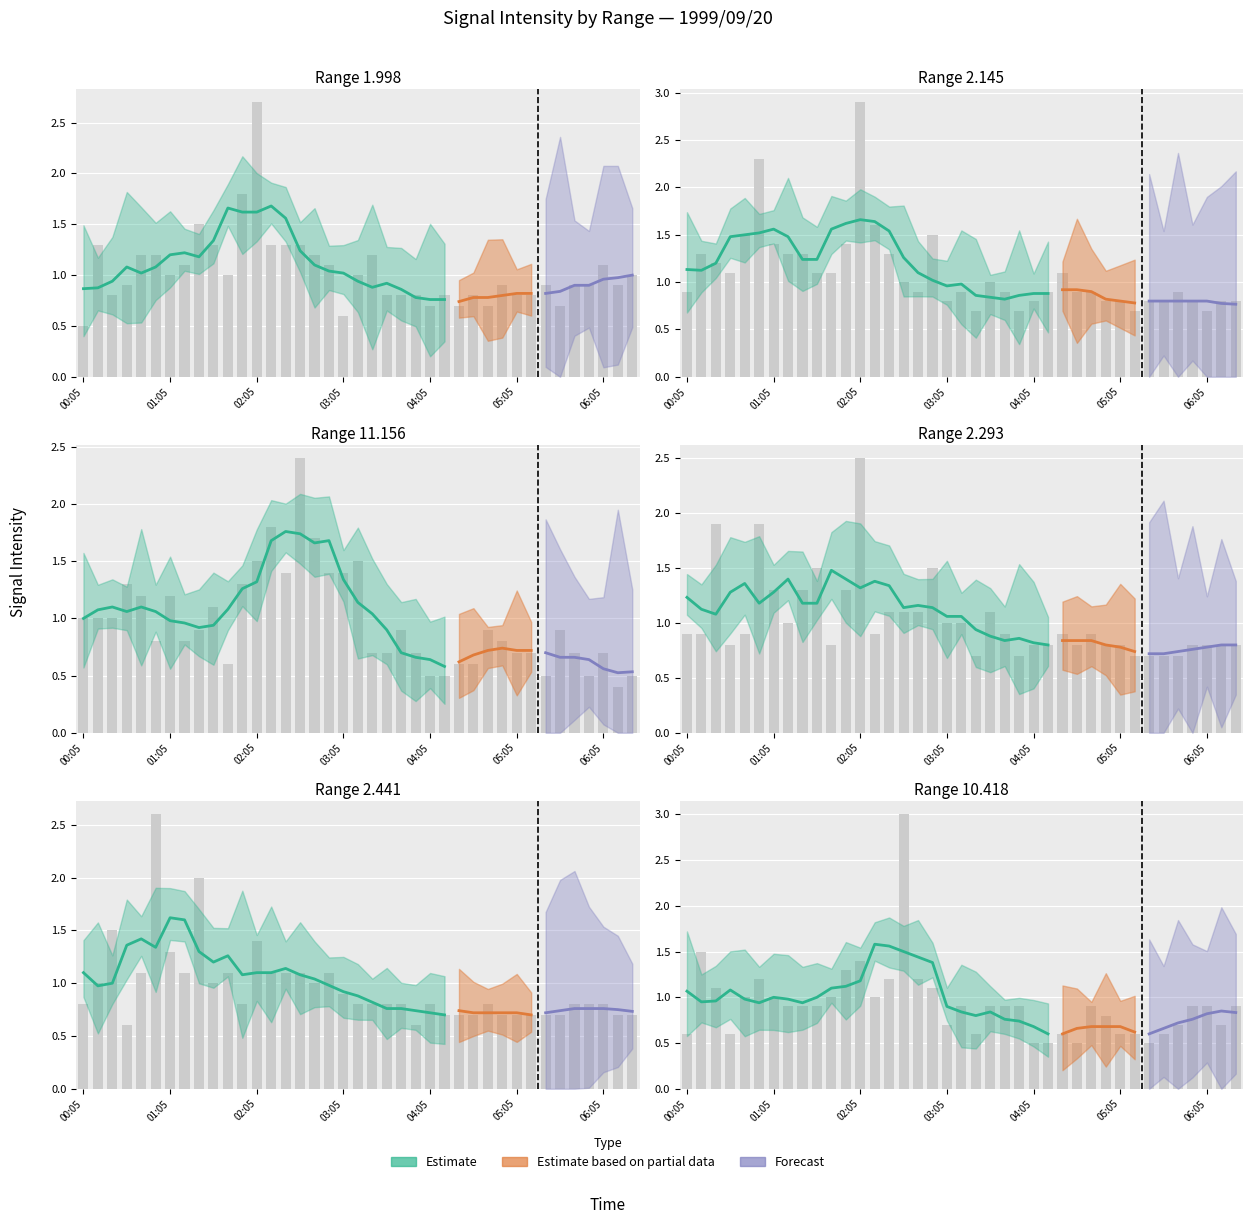

How many bars are there in total?

234